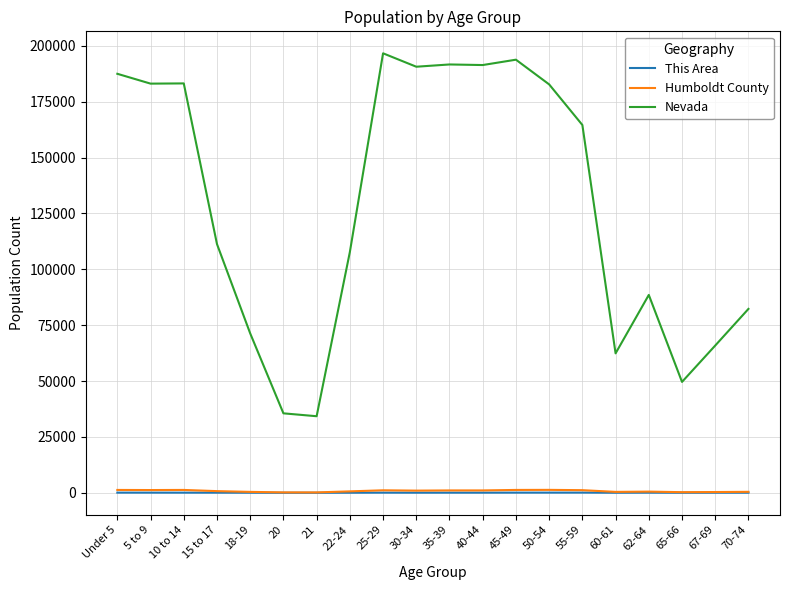

At how many categories does at least one series exceed 25139?

20